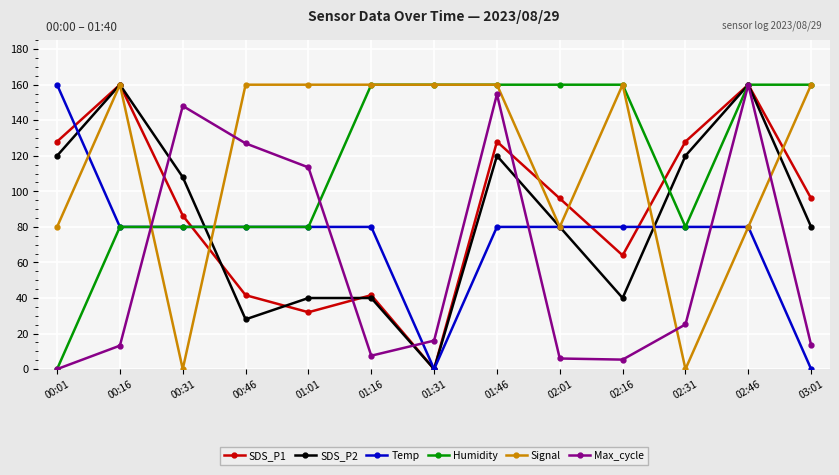

After their last crossing, which series has the higher values: Signal or Temp?

Signal